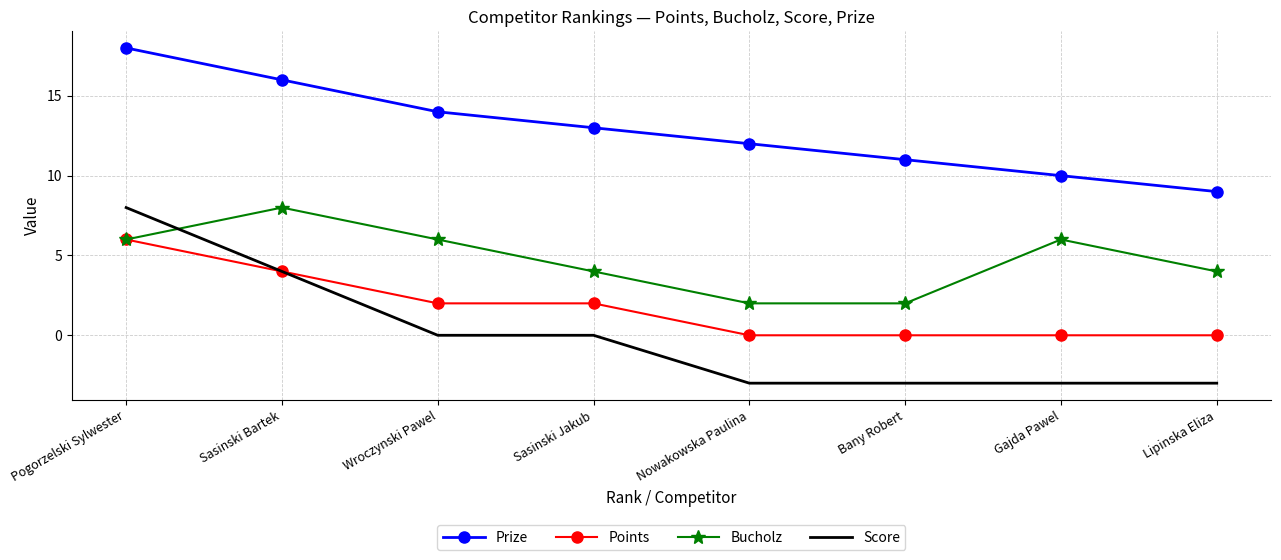

Rank the series at Sasinski Jakub from highest to lowest value.

Prize, Bucholz, Points, Score